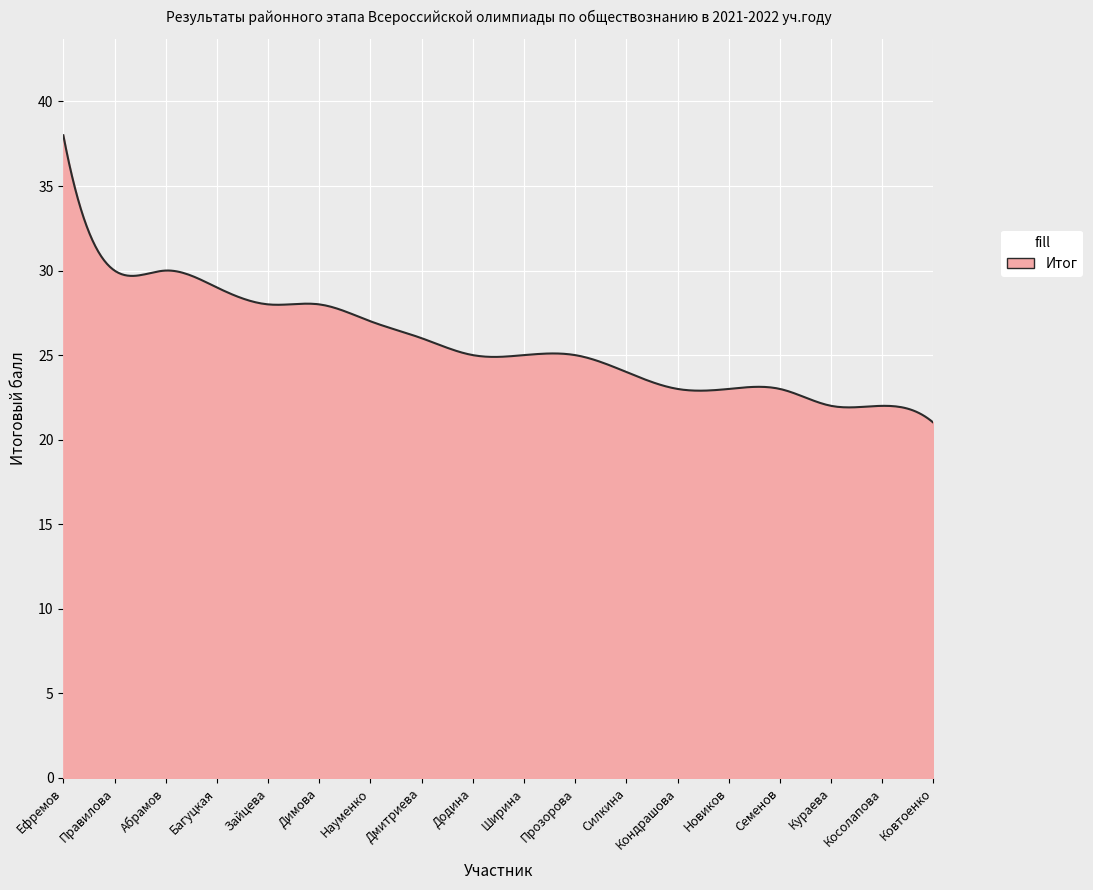

What is the smallest value displayed?

21.0